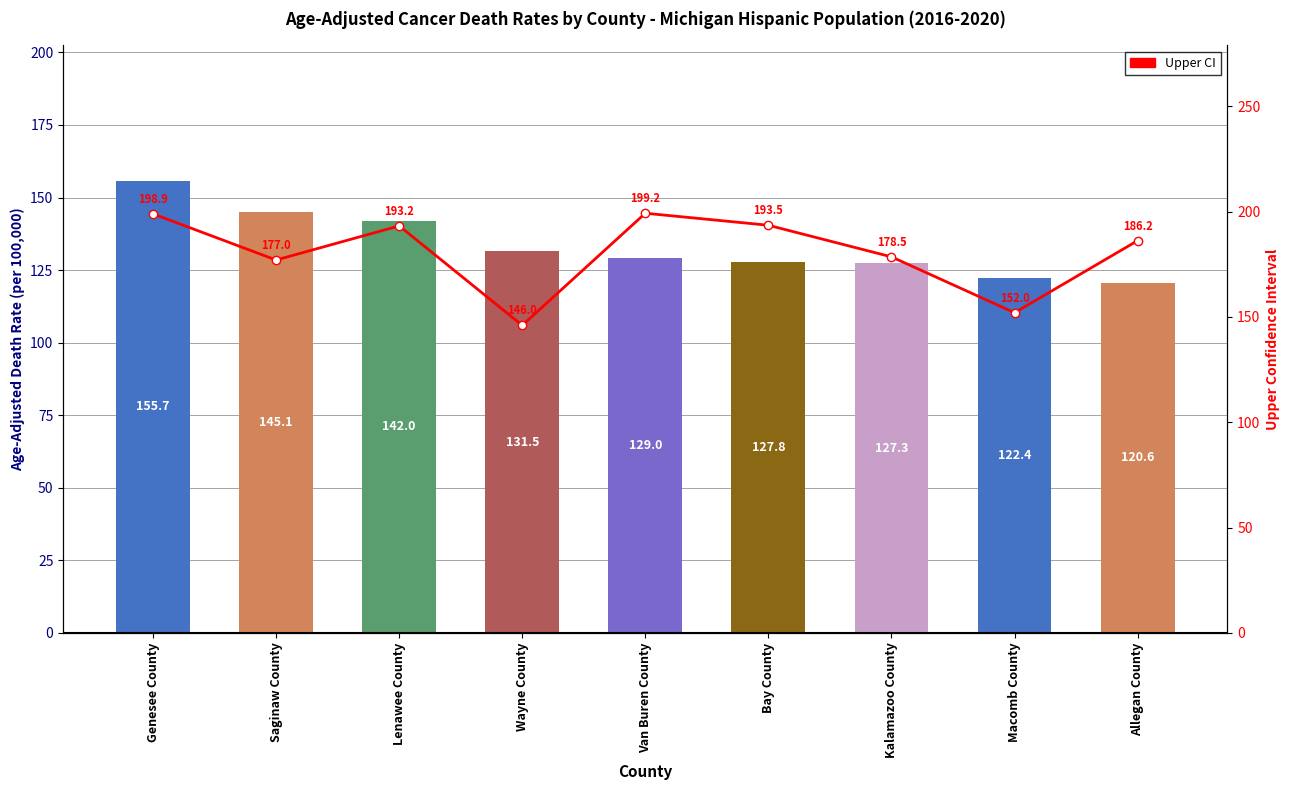

Rank the categories by Upper CI value from highest to lowest.

Van Buren County, Genesee County, Bay County, Lenawee County, Allegan County, Kalamazoo County, Saginaw County, Macomb County, Wayne County